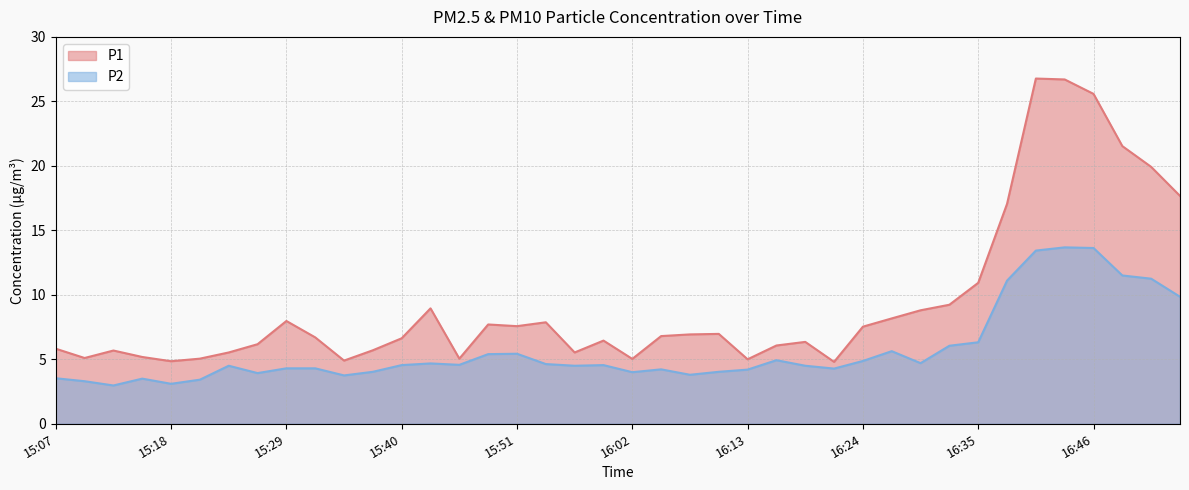

Reading right to left, what are all the values shown in this chart?

P1: 17.7	19.9	21.5	25.6	26.7	26.8	17.1	10.9	9.2	8.8	8.2	7.5	4.8	6.3	6.1	5.0	7.0	6.9	6.8	5.0	6.5	5.5	7.9	7.6	7.7	5.0	8.9	6.6	5.7	4.9	6.7	8.0	6.2	5.5	5.0	4.8	5.2	5.7	5.1	5.8
P2: 9.8	11.2	11.5	13.6	13.7	13.4	11.1	6.3	6.0	4.7	5.6	4.9	4.3	4.5	4.9	4.2	4.0	3.8	4.2	4.0	4.5	4.5	4.6	5.4	5.4	4.6	4.7	4.5	4.0	3.8	4.3	4.3	3.9	4.5	3.4	3.1	3.5	3.0	3.3	3.5